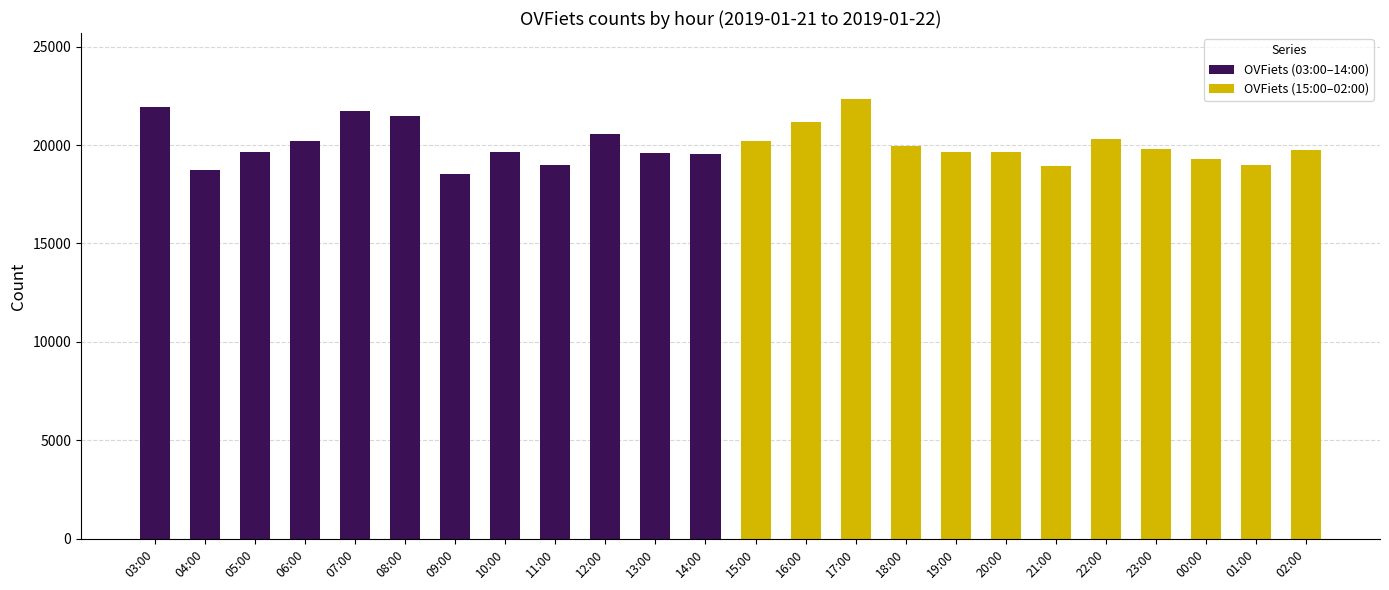

The value of OVFiets (15:00–02:00) at 20:00 is 29279. True or false?

False